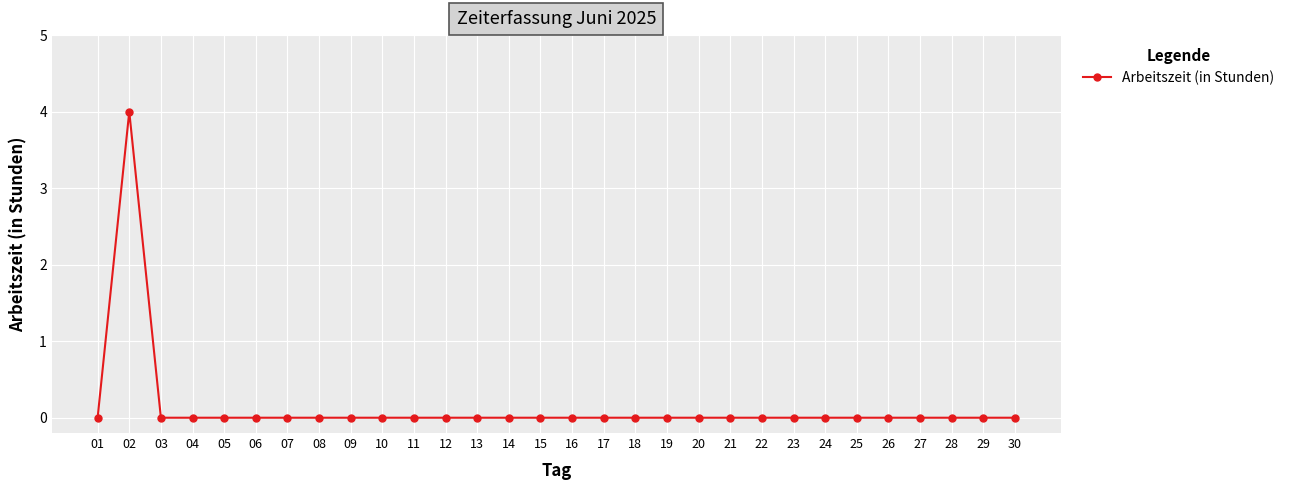

What is the maximum value shown in the chart?

4